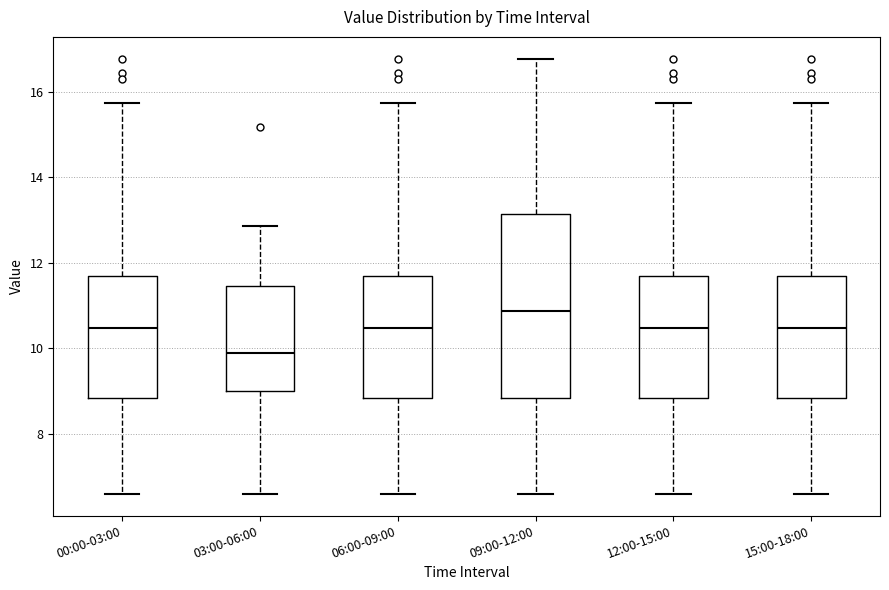

Reading left to right, transcribe this box plot: for each box, give where its median line is, the range the box spans, and where its two whiskers end, as read against the y-axis. The values are not printed on the chart, so give them approximately, as read against the axis.

00:00-03:00: median 10.4, box 8.8 to 11.8, whiskers 6.6 to 15.8
03:00-06:00: median 10.0, box 9.0 to 11.4, whiskers 6.6 to 12.8
06:00-09:00: median 10.4, box 8.8 to 11.8, whiskers 6.6 to 15.8
09:00-12:00: median 10.8, box 8.8 to 13.2, whiskers 6.6 to 16.8
12:00-15:00: median 10.4, box 8.8 to 11.8, whiskers 6.6 to 15.8
15:00-18:00: median 10.4, box 8.8 to 11.8, whiskers 6.6 to 15.8